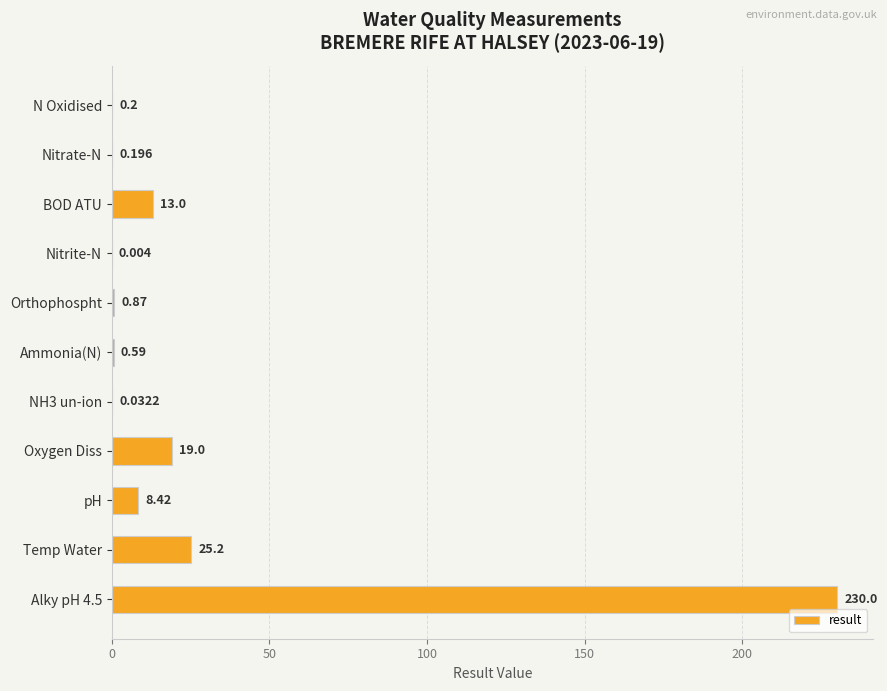

At which label is the value closest to 115?

Temp Water